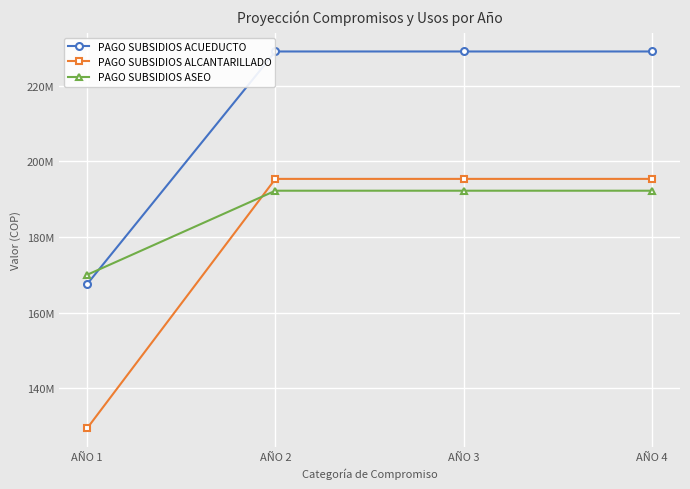

What are all the series names shown in the legend?

PAGO SUBSIDIOS ACUEDUCTO, PAGO SUBSIDIOS ALCANTARILLADO, PAGO SUBSIDIOS ASEO